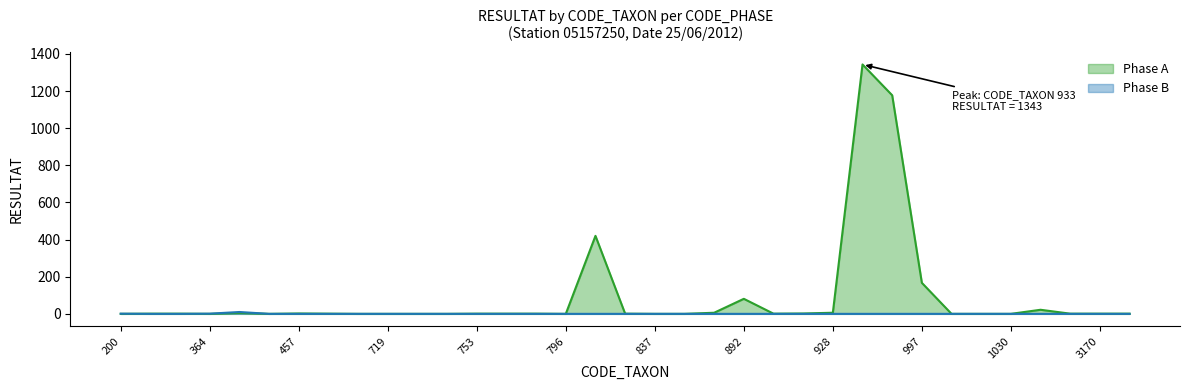

In Phase A, how many points are higher than both neighbors (excluding endpoints)?

6